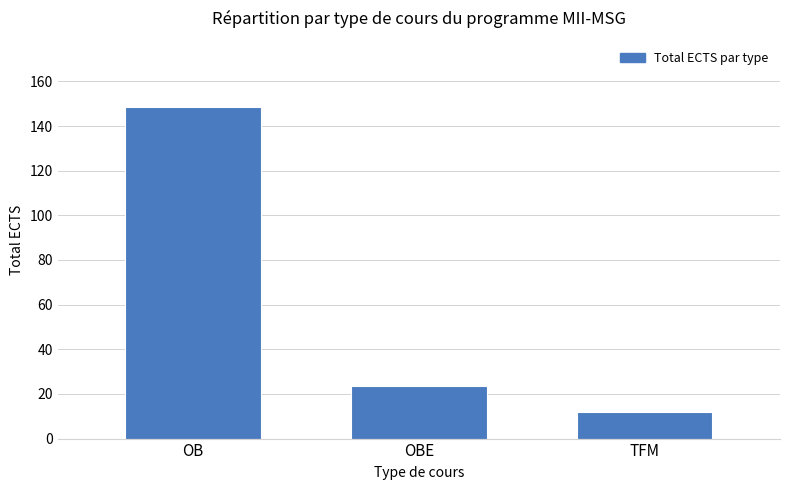

Rank the categories by value from lowest to highest.

TFM, OBE, OB